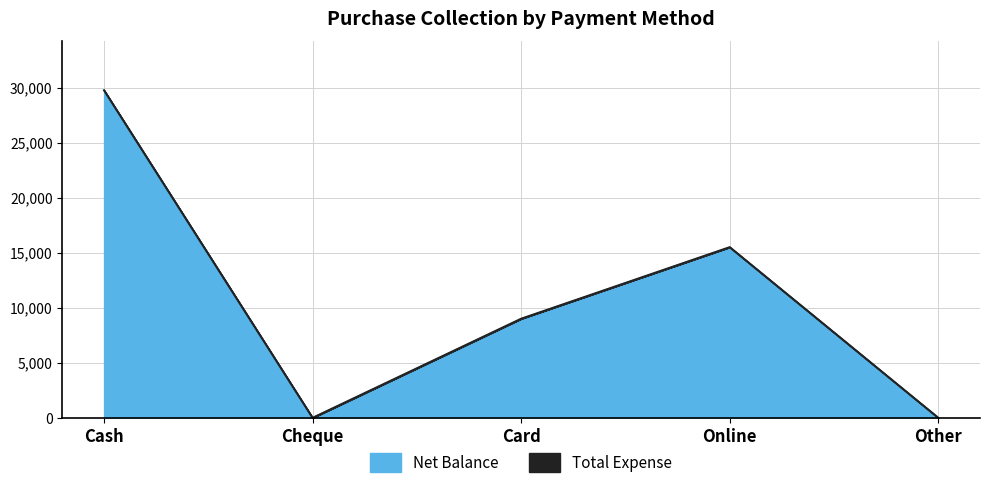

The value at Other is 0. True or false?

True